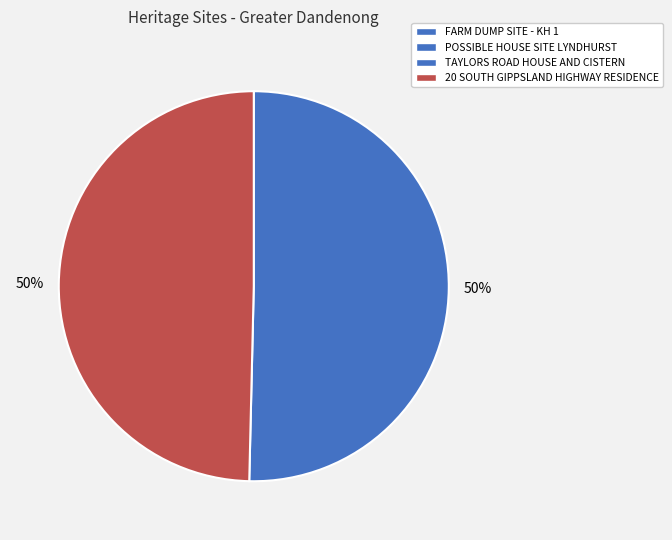

To the nearest percent, what is the average slice percentage?

50%